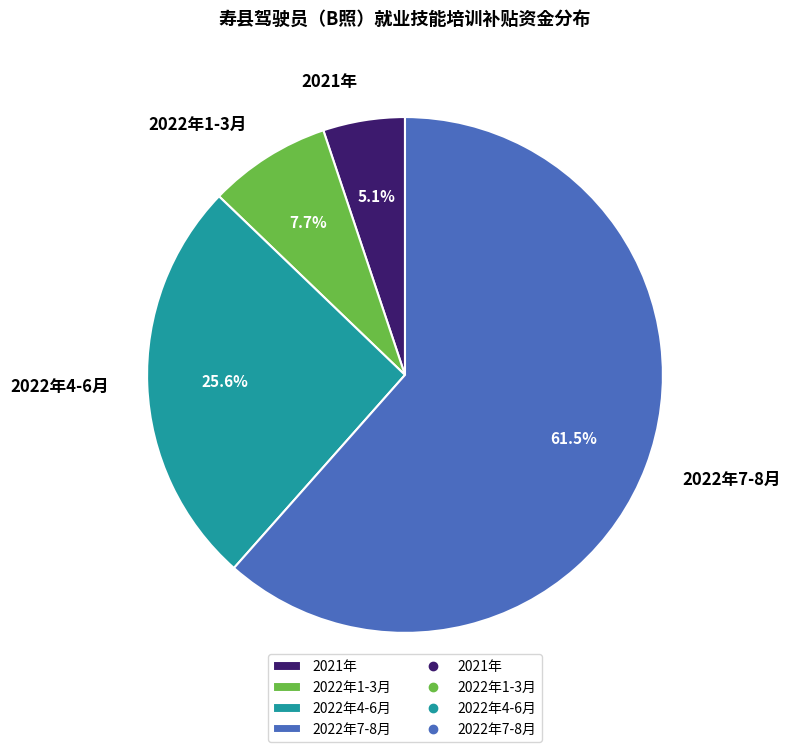

What is the largest slice in the pie chart?

2022年7-8月